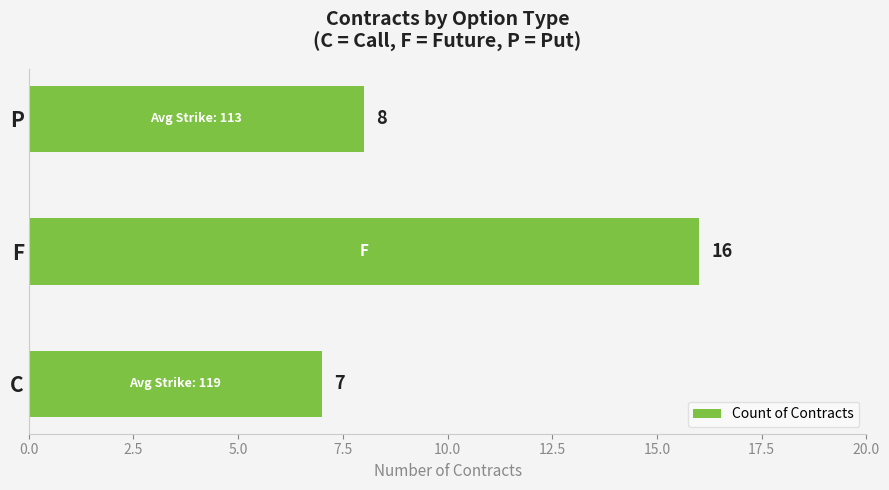

True or false: the data shows 2 at C.

False